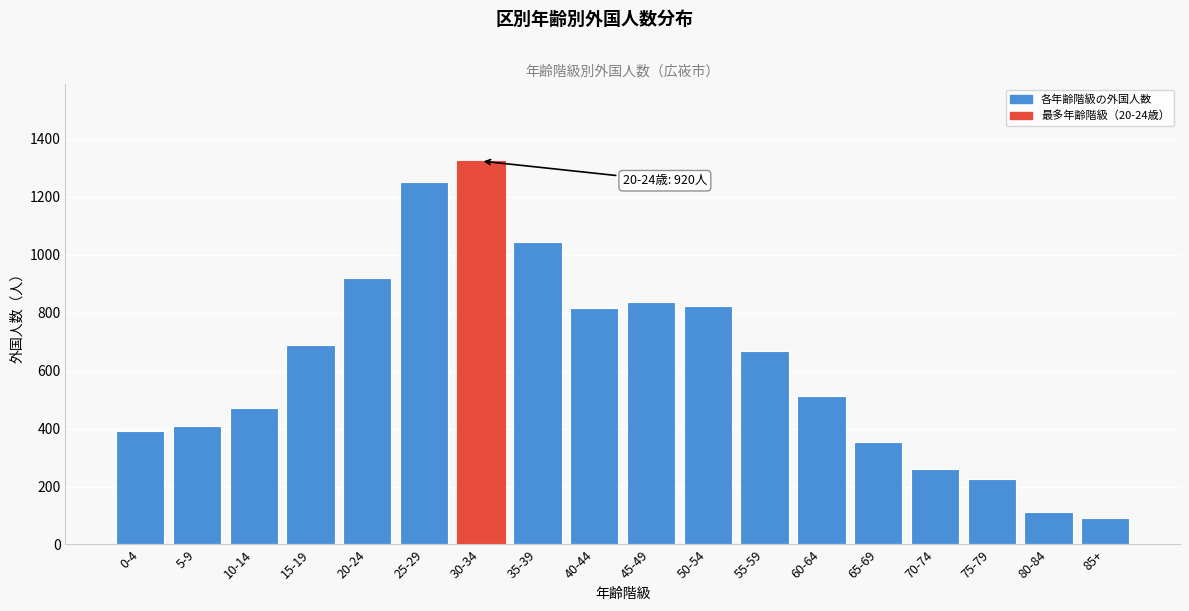

Which has a higher value, 5-9 or 65-69?

5-9